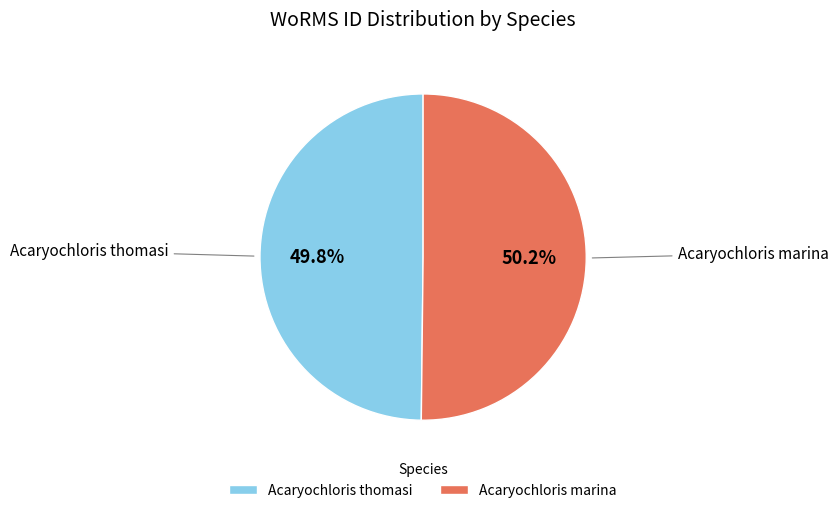

How many slices are in this pie chart?

2